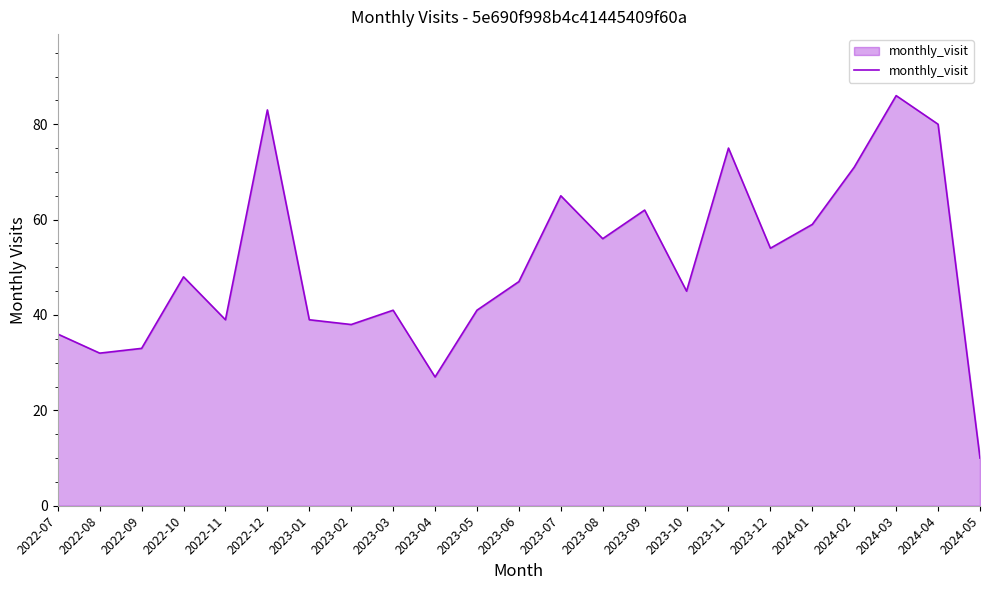

Count the number of categories in the chart.

23